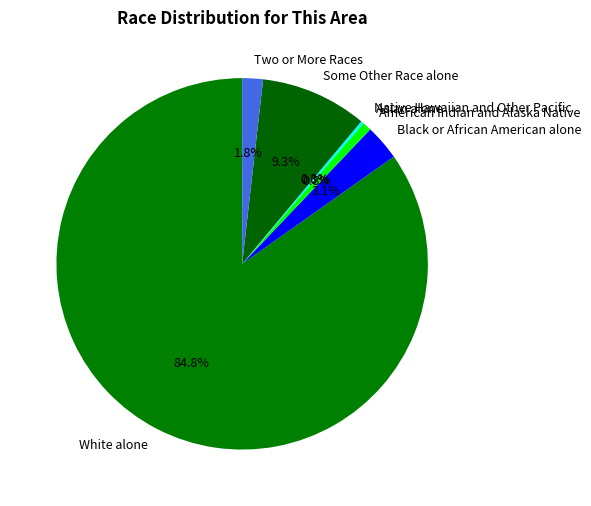

What is the change in value from Asian alone to Native Hawaiian and Other Pacific?

+1